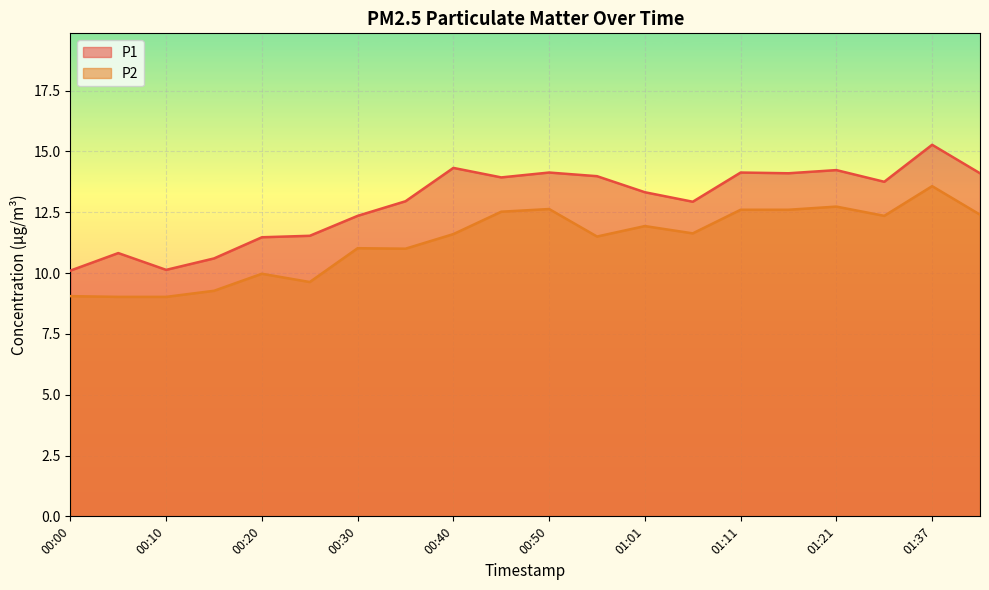

What is the sum of the P2 values at 00:30 and 01:01?

22.9